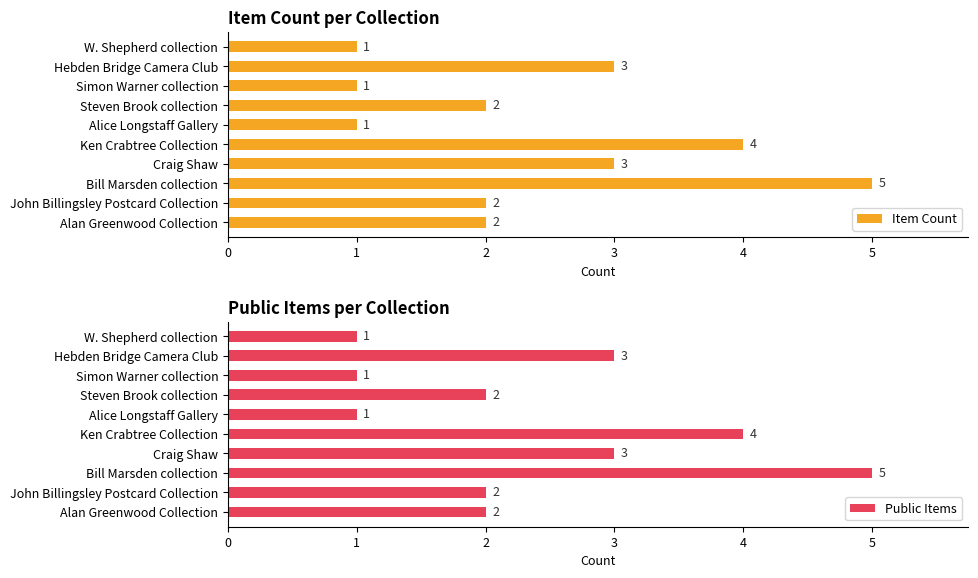

At which label does Item Count reach its peak?

Bill Marsden collection